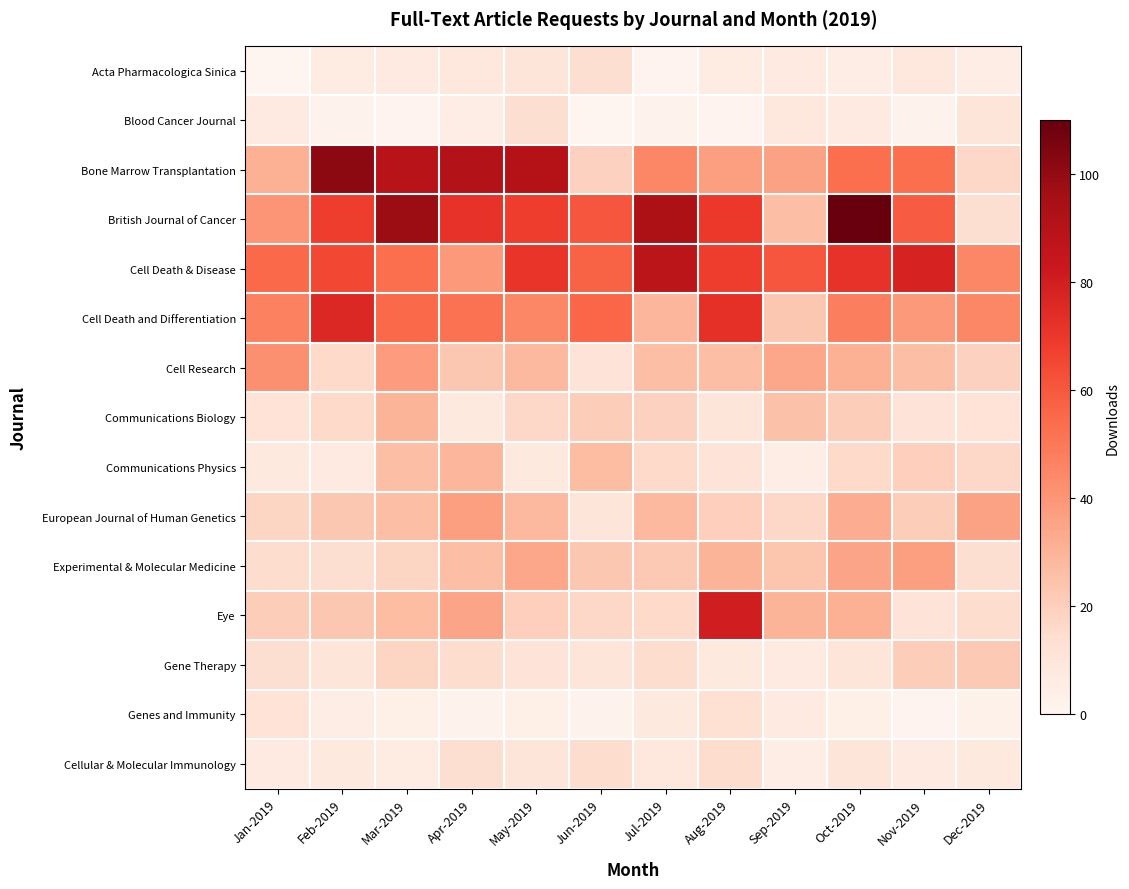

What is the spread (max minus min) of values at Oct-2019?

106